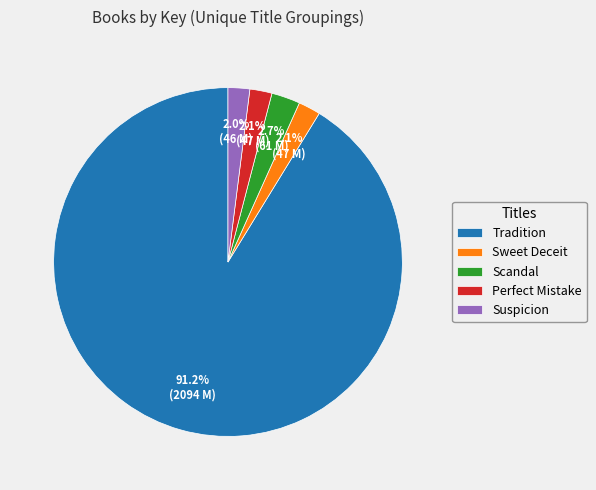

True or false: Sweet Deceit accounts for 2% of the total.

True